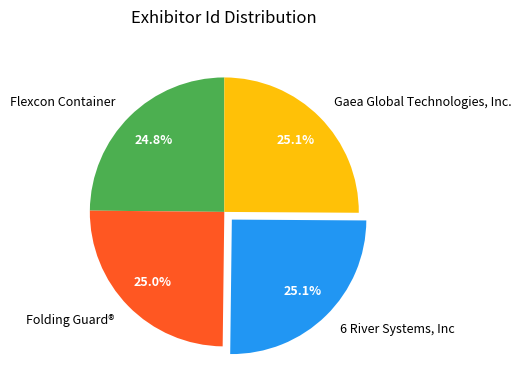

True or false: Flexcon Container accounts for 13% of the total.

False